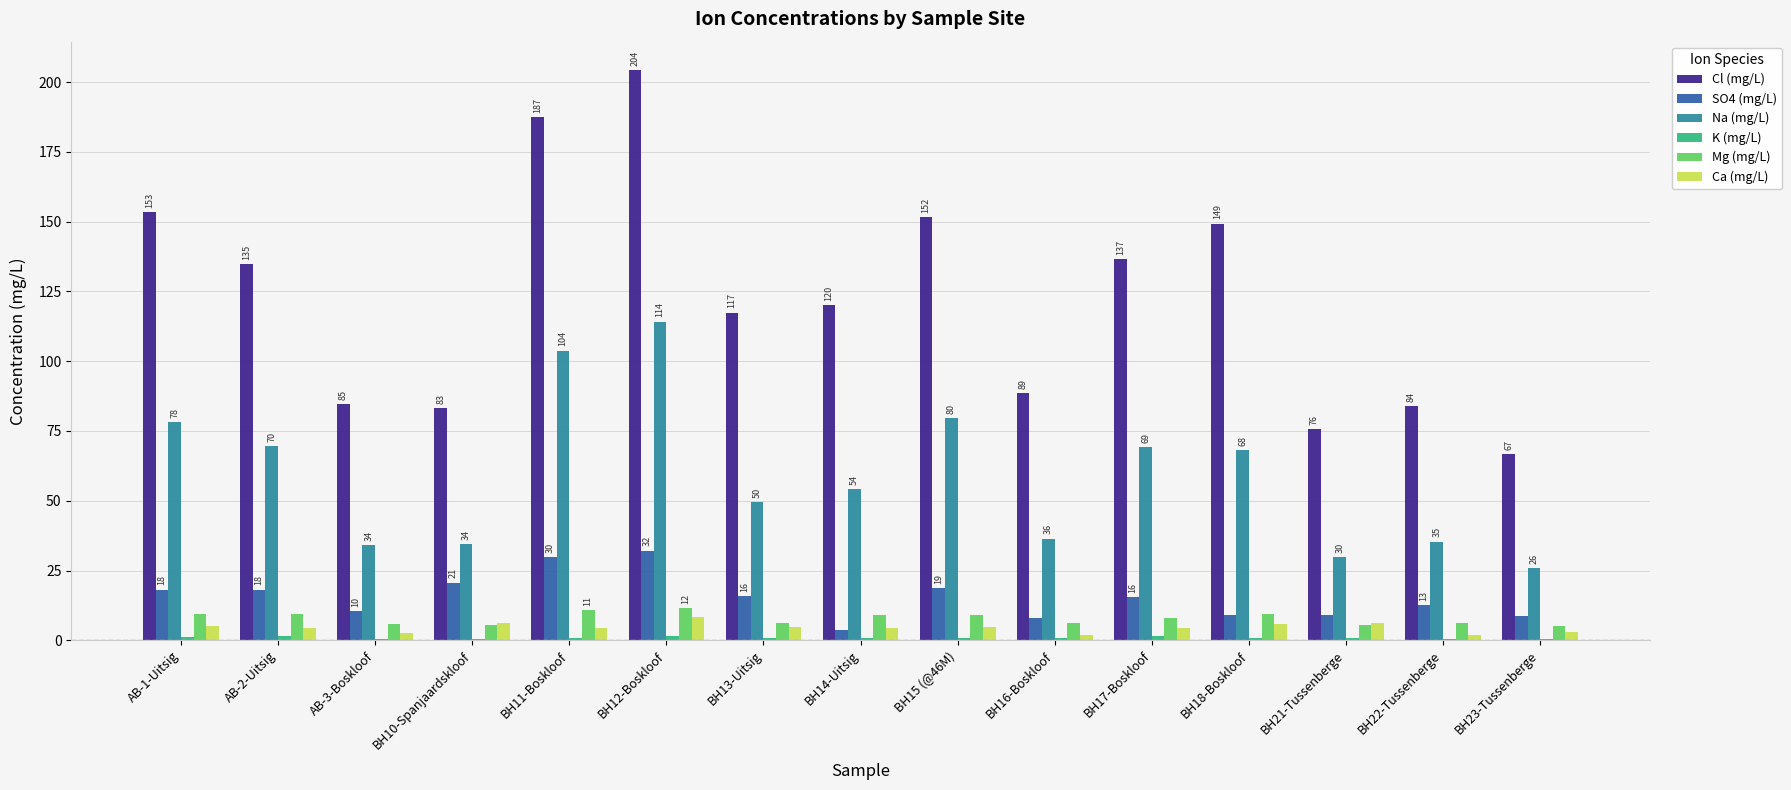

Which category has the highest value across all series?

BH12-Boskloof